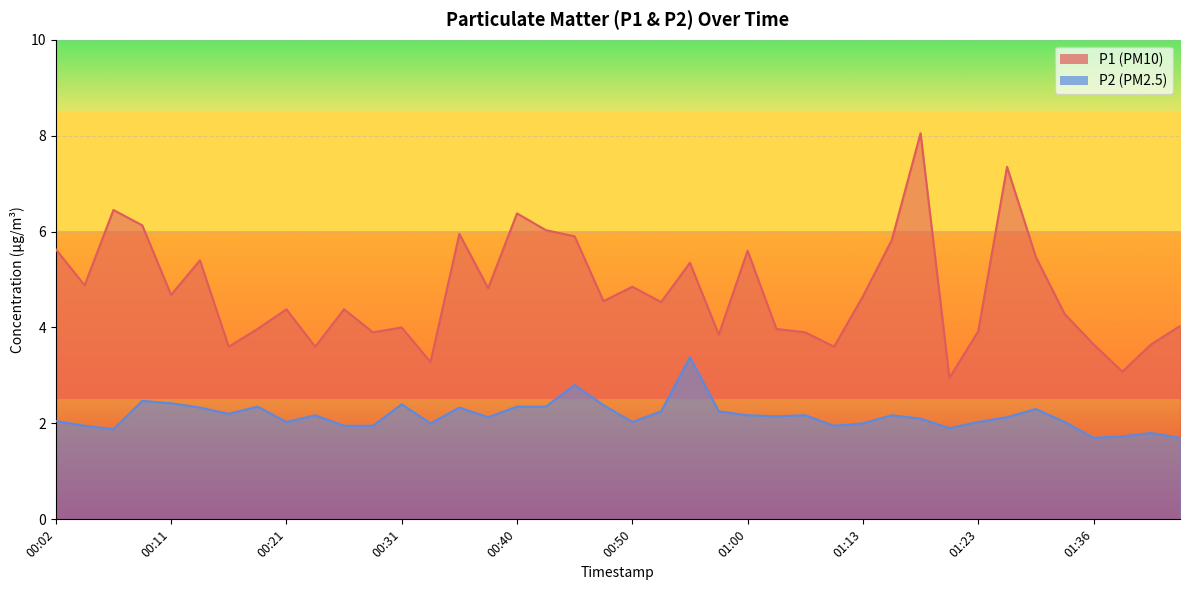

Rank the series by their maximum value, from highest to lowest.

P1, P2